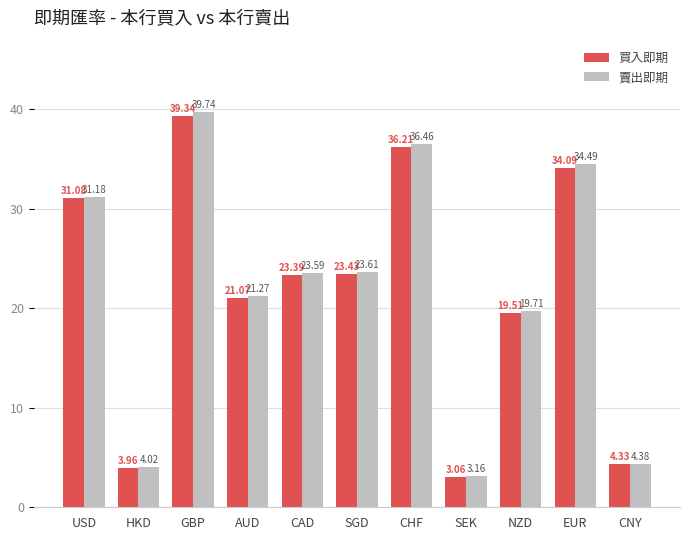

How many data points in 買入即期 are less than 23?

5